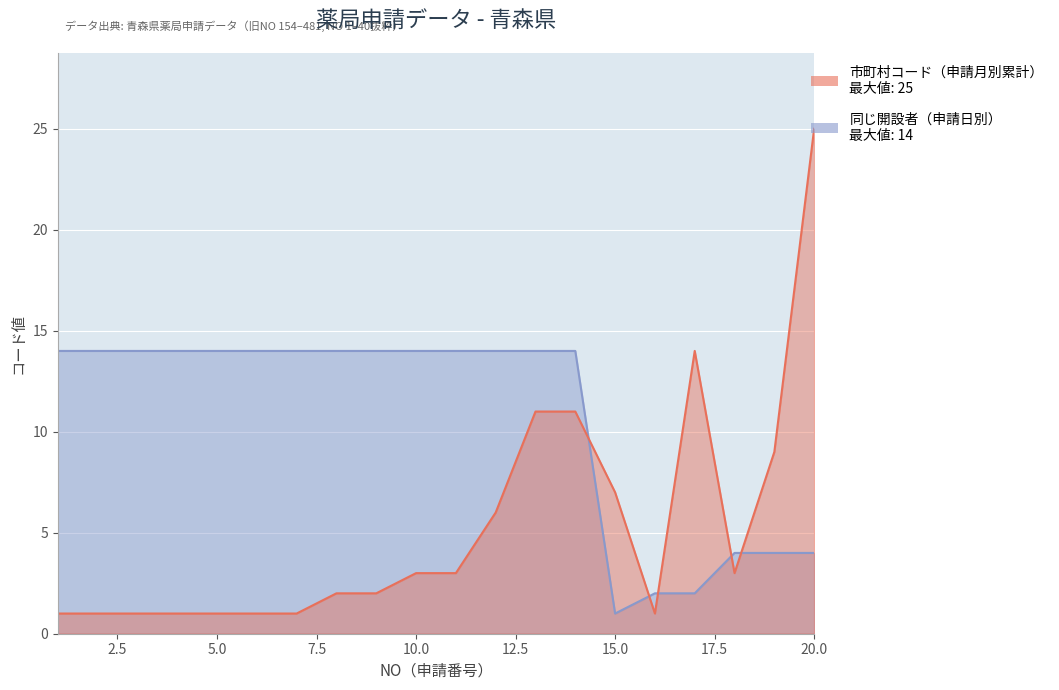

Is the value of 市町村コード（申請月別累計） at 17 greater than the value of 同じ開設者（申請日別） at 5?

No